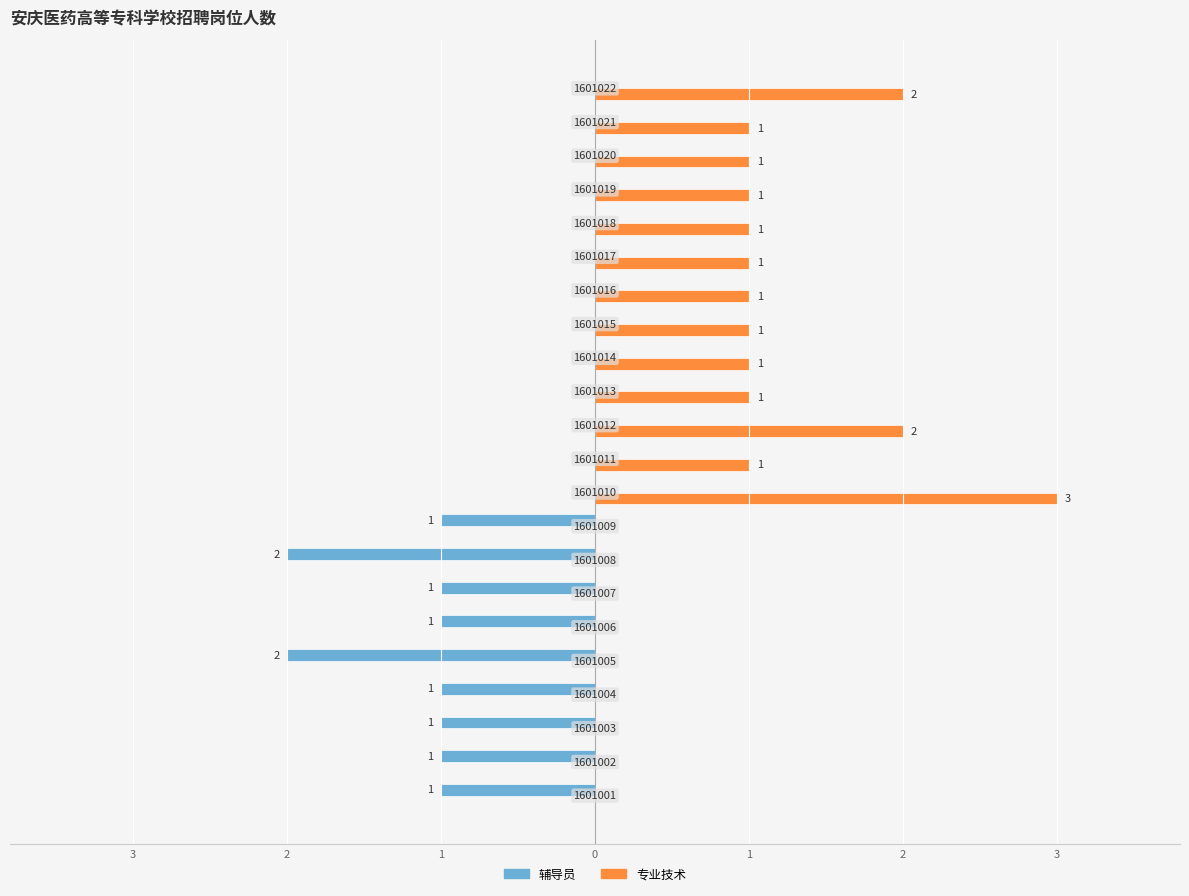

What are all the series names shown in the legend?

辅导员, 专业技术